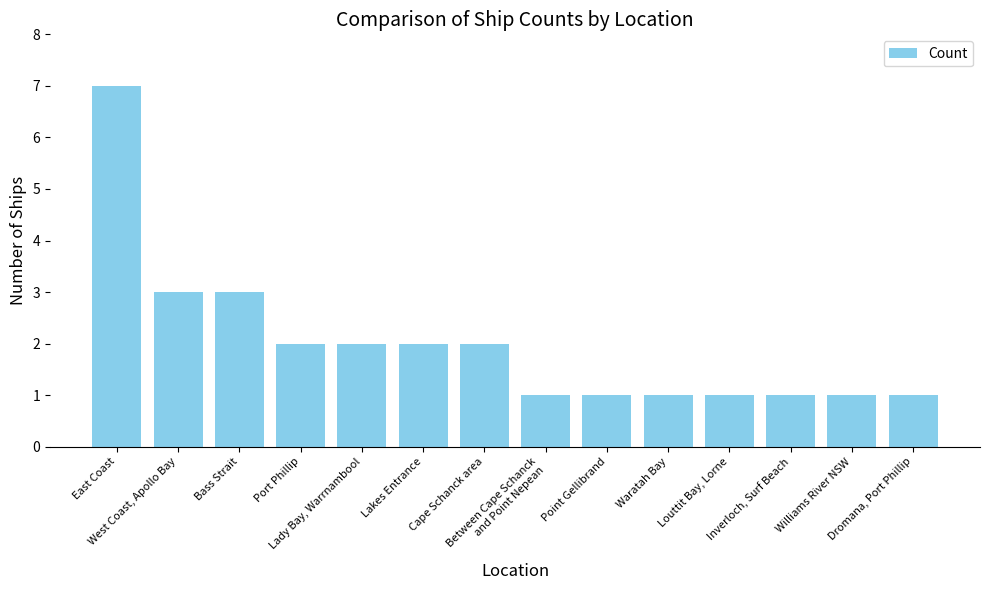

What is the difference between the maximum and minimum values?

6